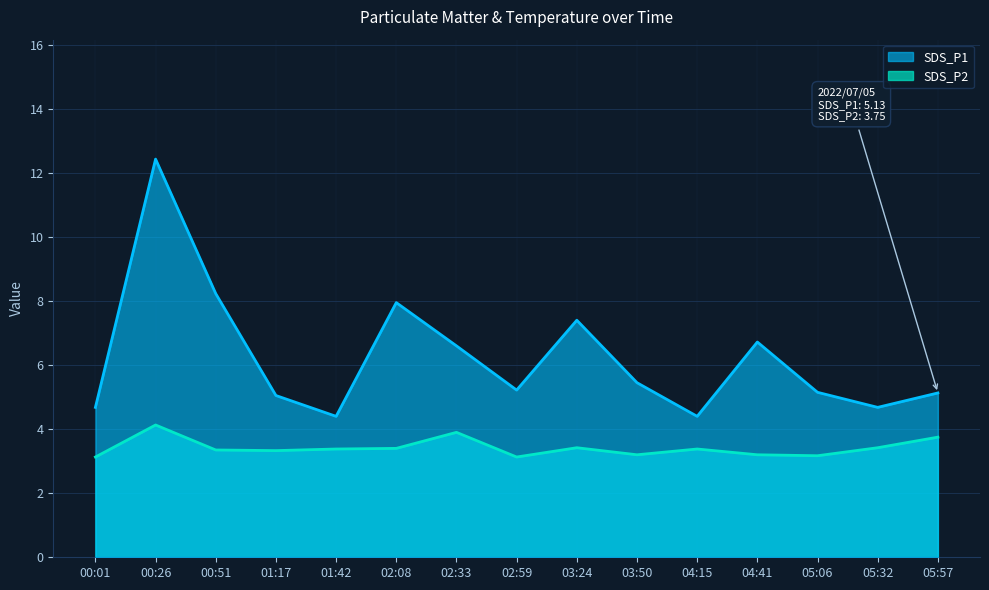

What is the approximate value of SDS_P2 at 05:32?

3.4